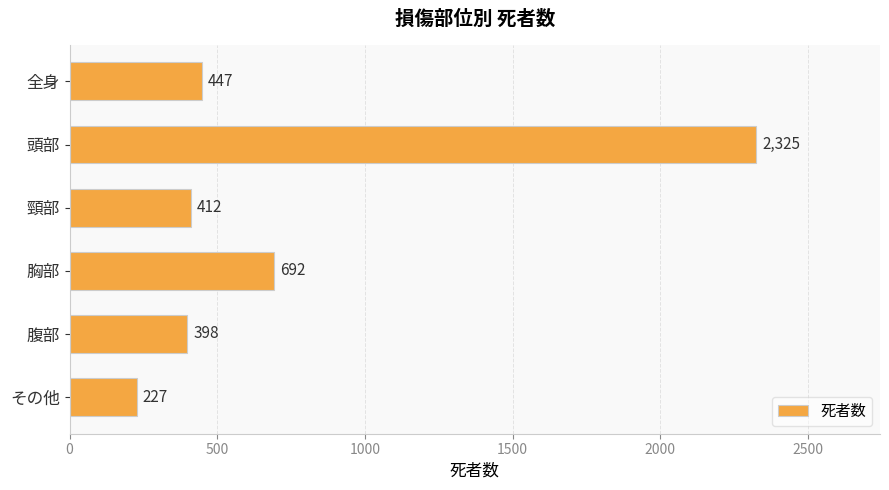

Reading top to bottom, transcribe all the data shown in this chart.

447	2325	412	692	398	227